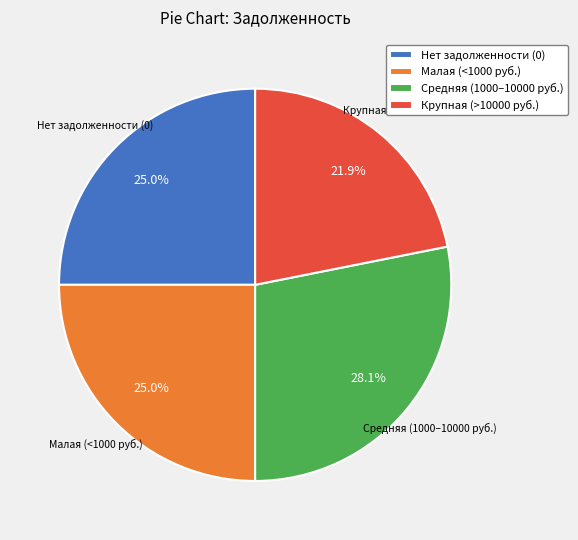

What percentage do Крупная (>10000 руб.) and Средняя (1000–10000 руб.) together represent?

50.0%